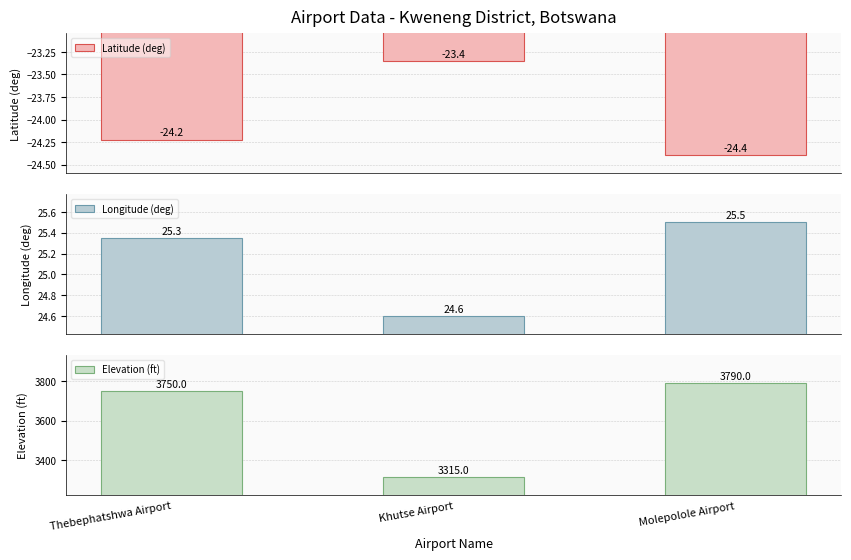

Reading left to right, transcribe all the data shown in this chart.

Latitude (deg): -24.2	-23.4	-24.4
Longitude (deg): 25.3	24.6	25.5
Elevation (ft): 3750.0	3315.0	3790.0